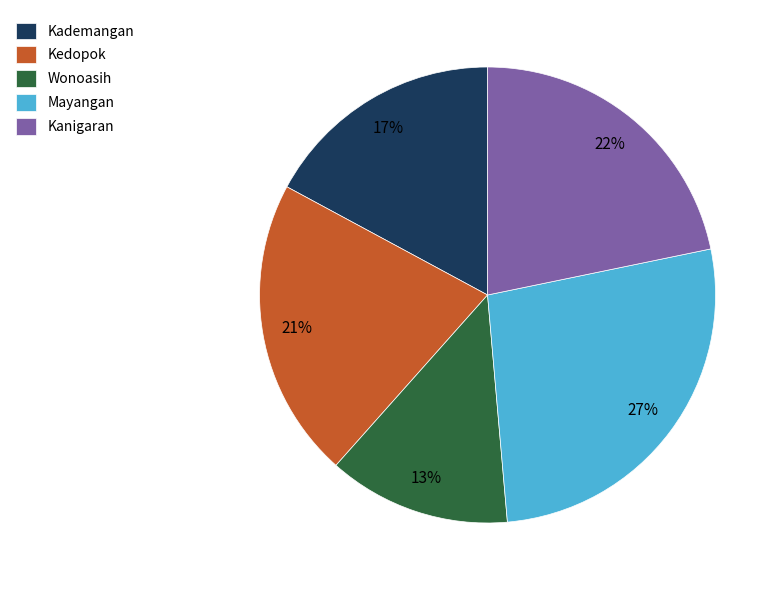

Combined, do Mayangan and Kanigaran account for over 50%?

No